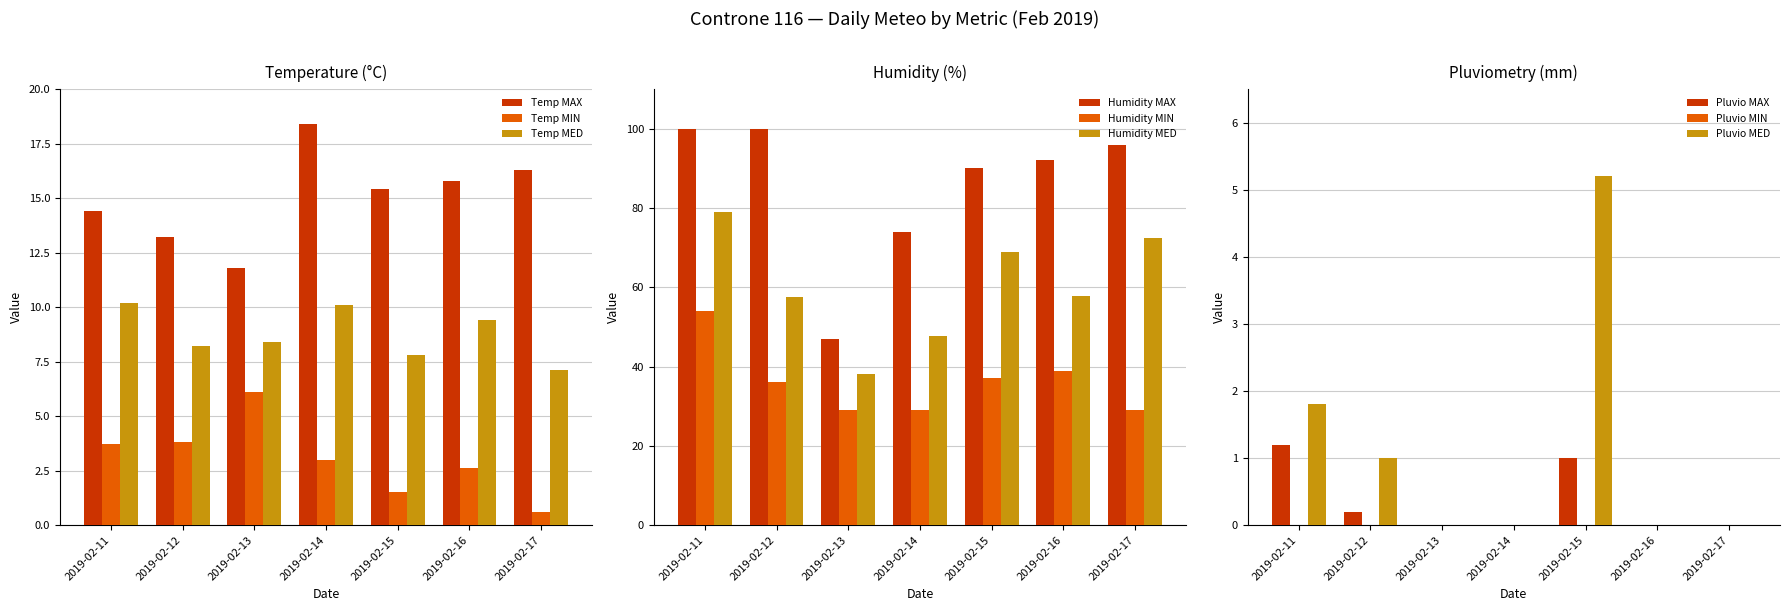

At how many categories does at least one series exceed 14?

5